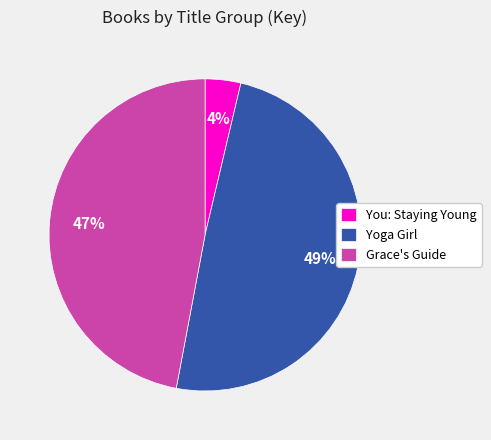

To the nearest percent, what is the difference between the Grace's Guide and You: Staying Young slice percentages?

43%